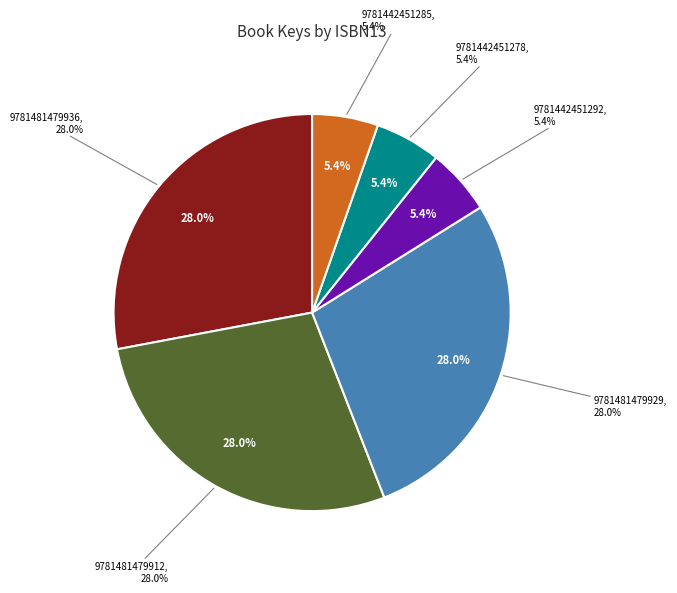

Is the sum of 9781481479936 and 9781481479929 greater than half?

Yes